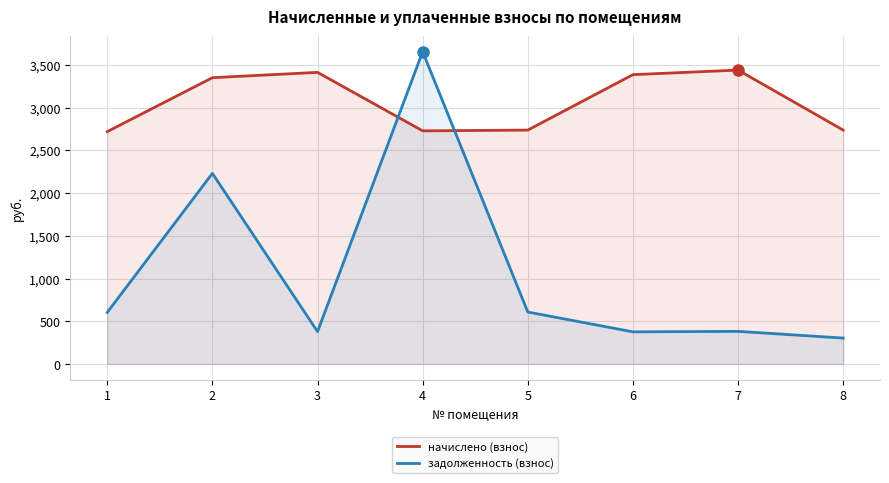

What is the sum of the начислено (взнос) values at 3 and 4?

6138.2